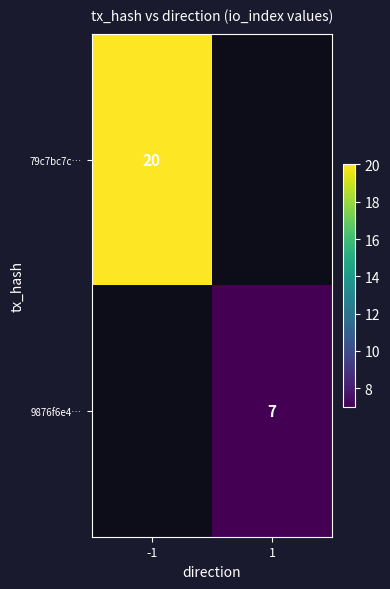

Between 1 and -1, which is larger?

-1